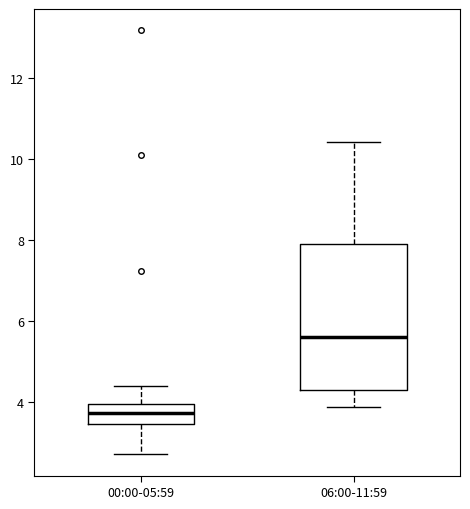

Which box's median line is the lowest?

00:00-05:59